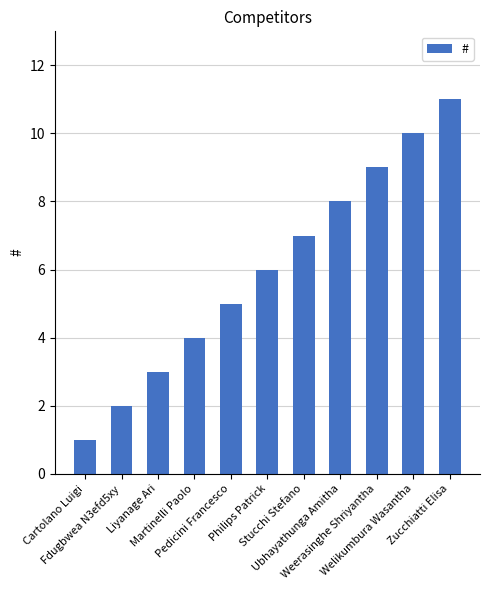

How many bars are there in total?

11